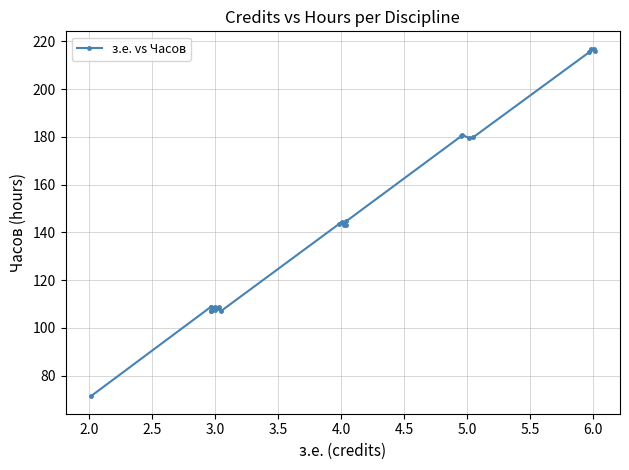

Count the number of data series in this chart.

1